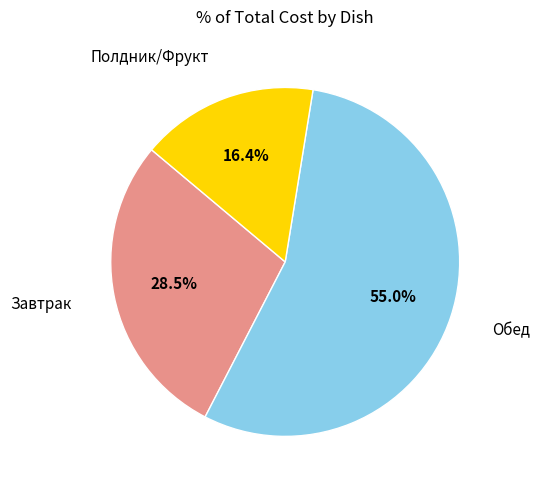

Is there any slice that represents more than half of the pie?

Yes